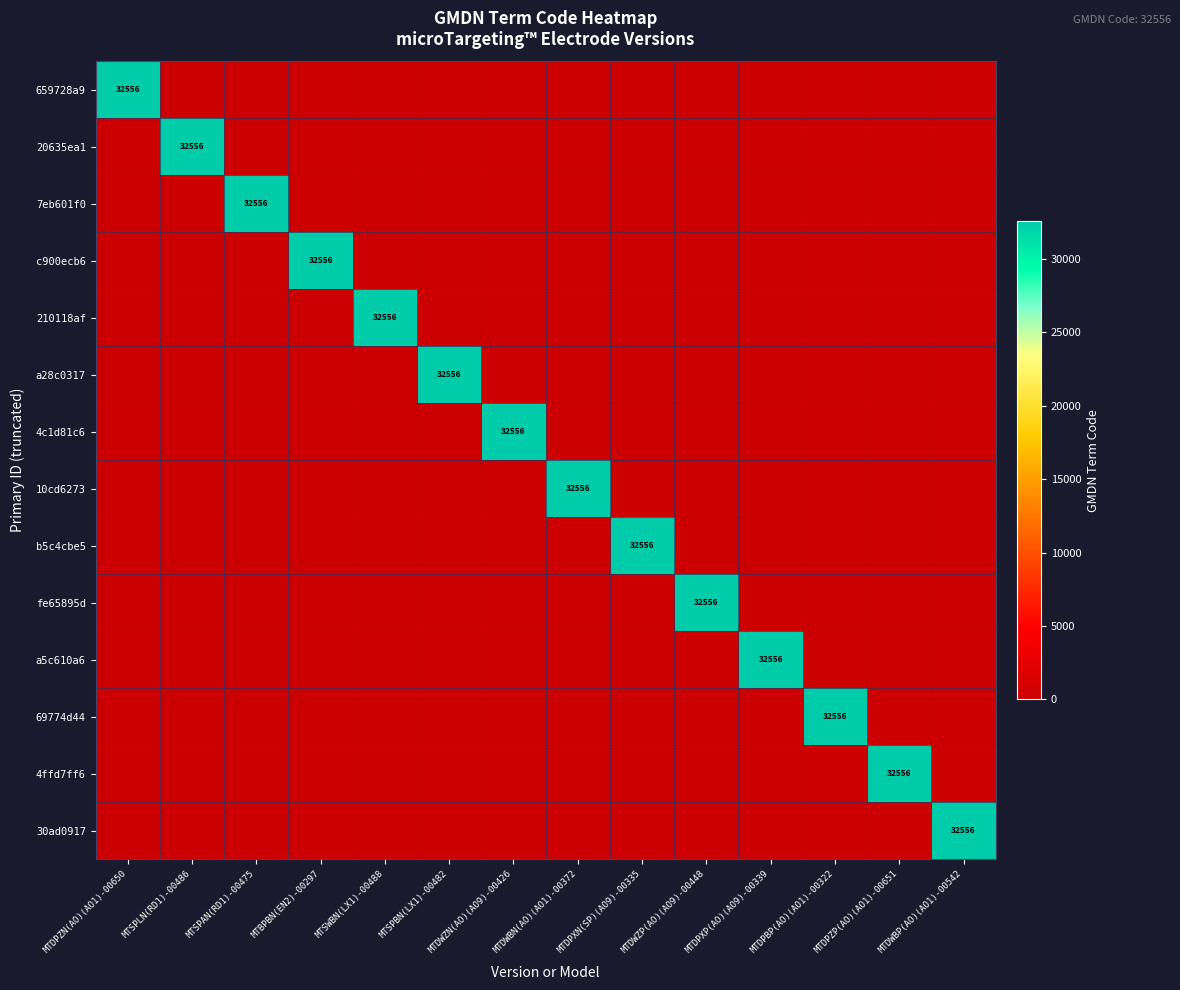

What is the difference between the maximum and second lowest values in the 659728a9 series?

32556